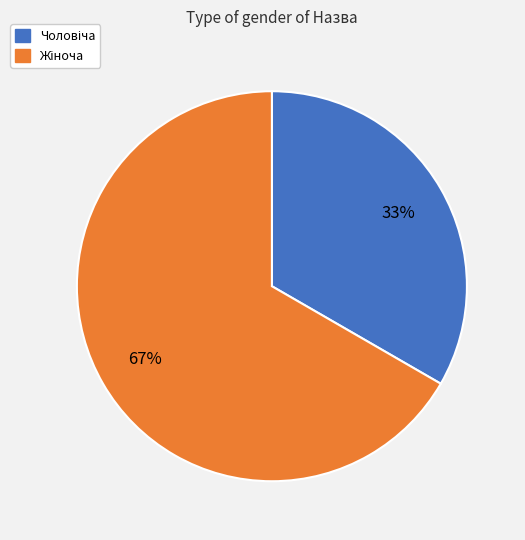

How many segments does this pie chart have?

2